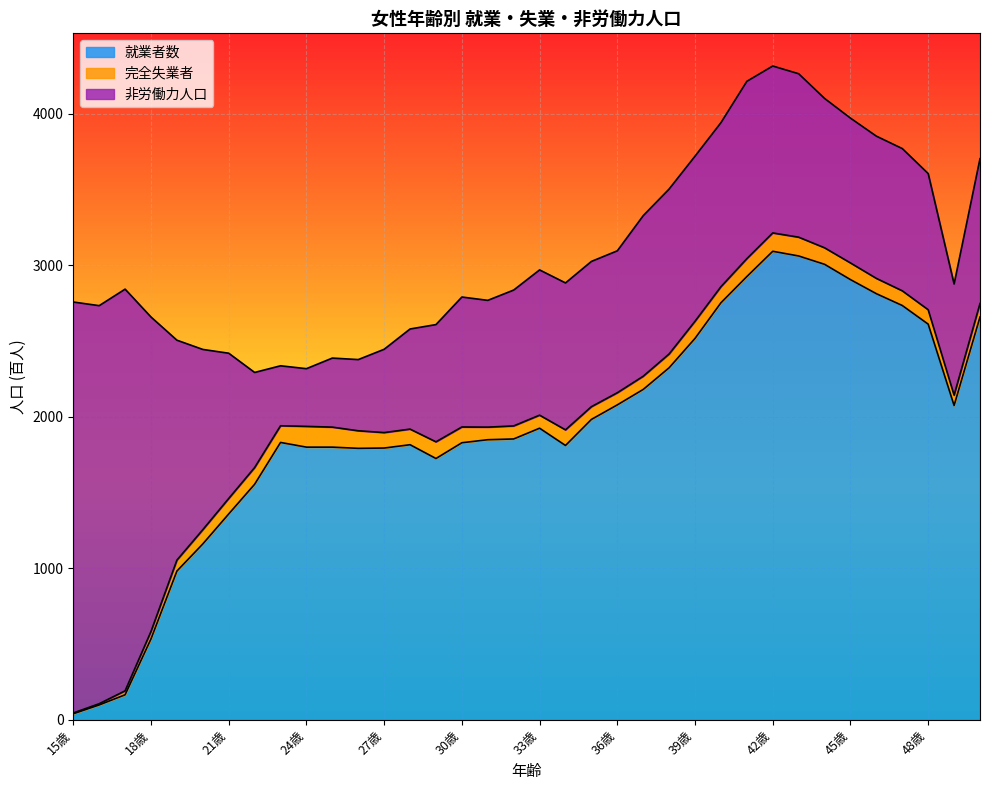

Where is the first local maximum for 完全失業者?

24歳